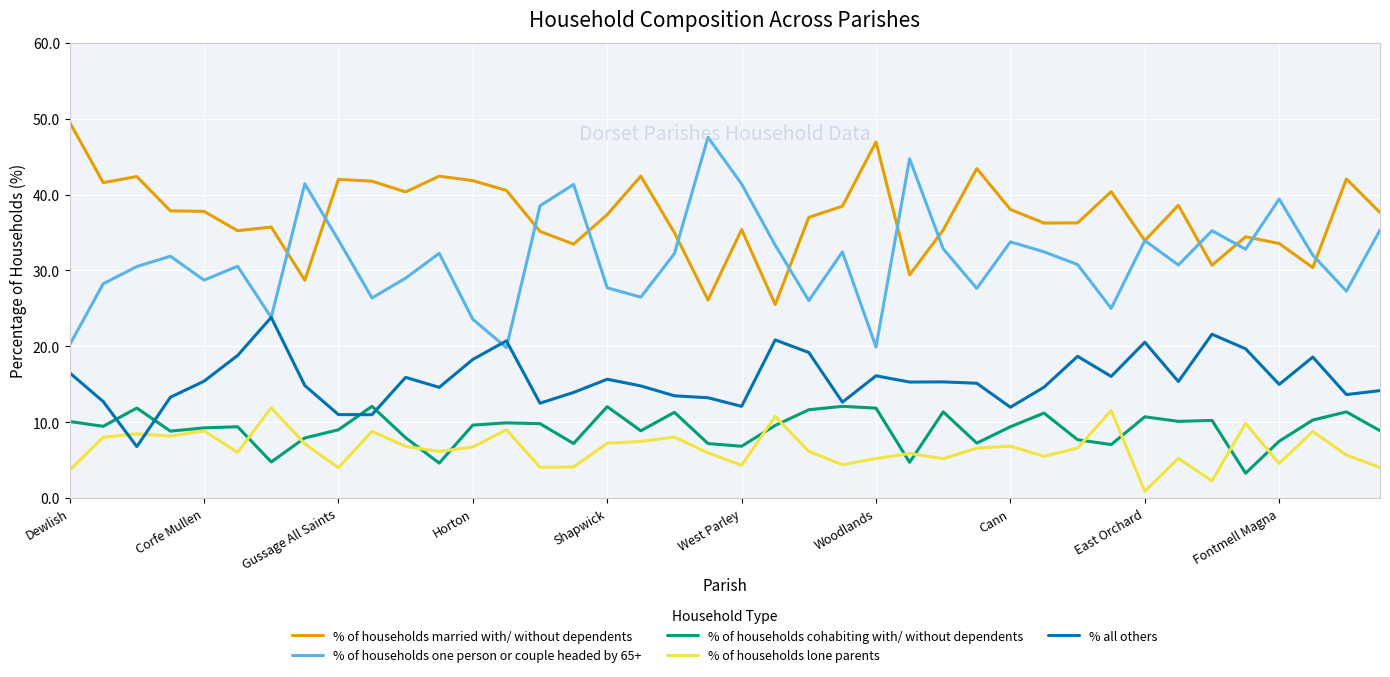

Which series has the largest total across all categories?

% of households married with/ without dependents